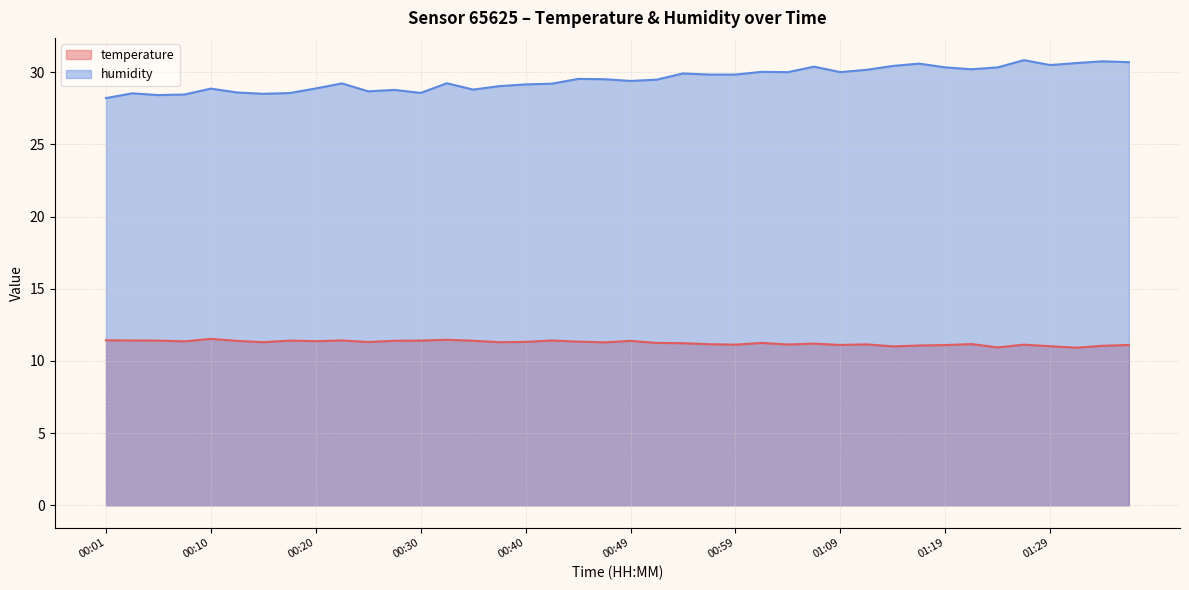

What is the spread (max minus min) of values at 00:27?

17.4